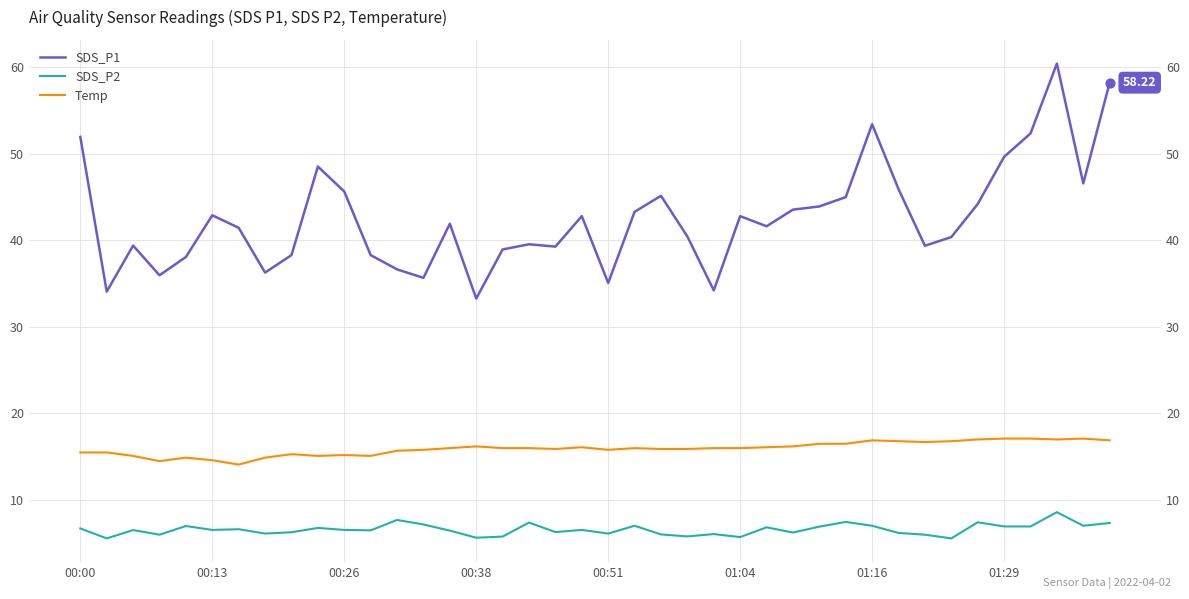

What are all the series names shown in the legend?

SDS_P1, SDS_P2, Temp